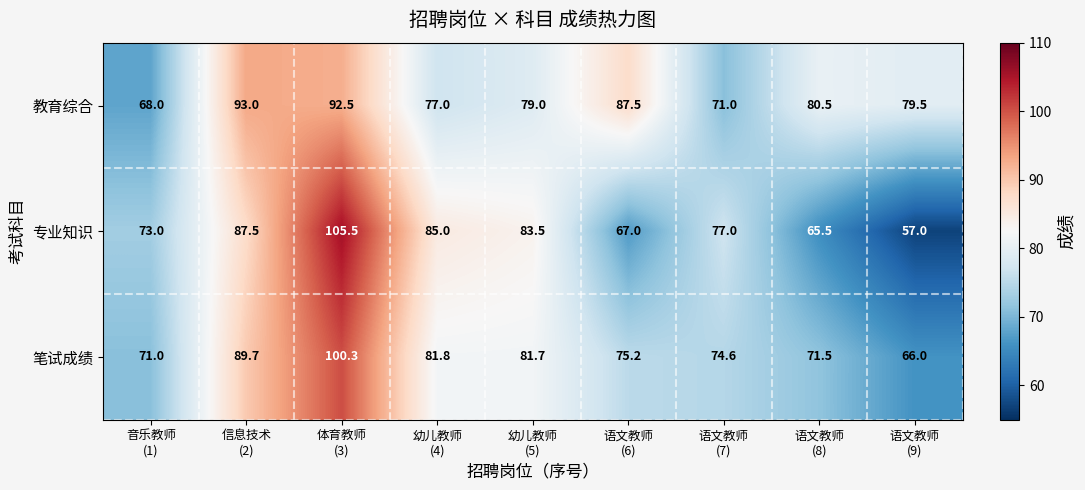

What is the greatest value displayed?

105.5